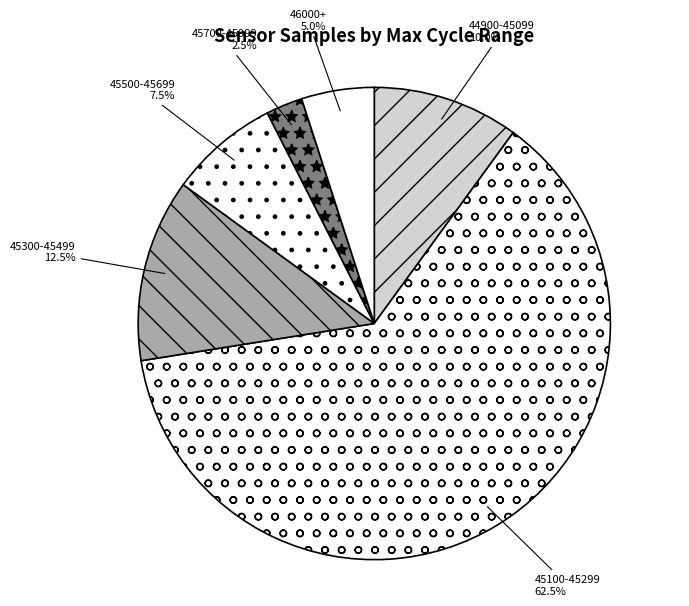

Which has a higher value, 46000+ or 45100-45299?

45100-45299